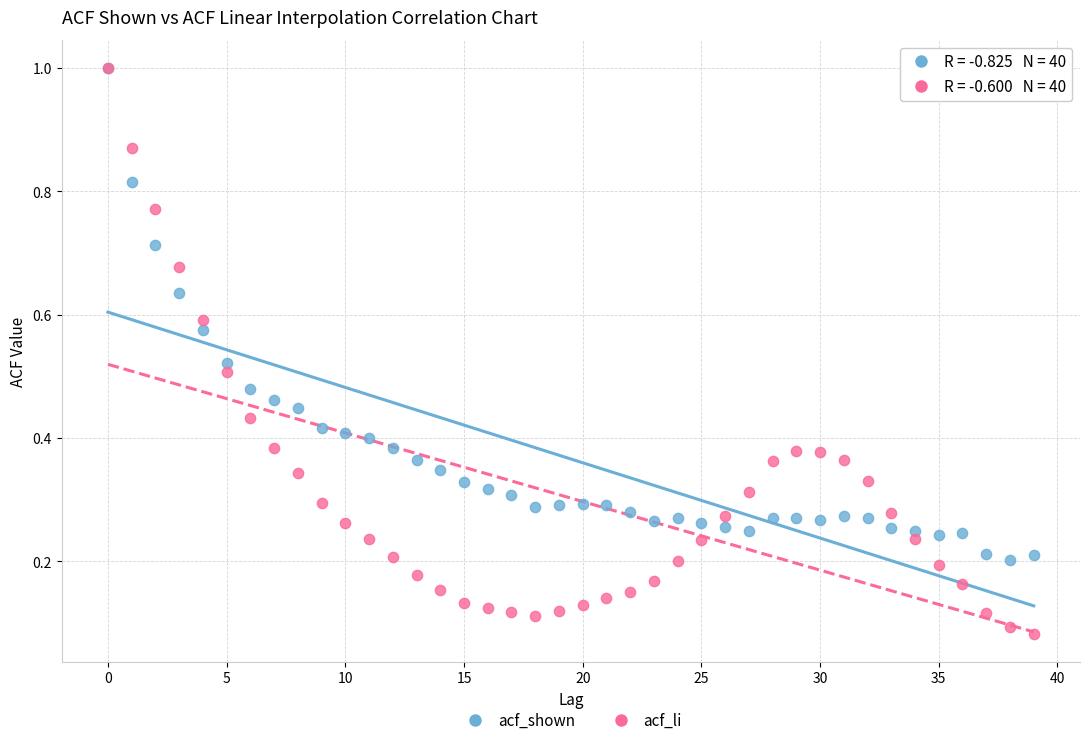

What are all the series names shown in the legend?

acf_shown, acf_li